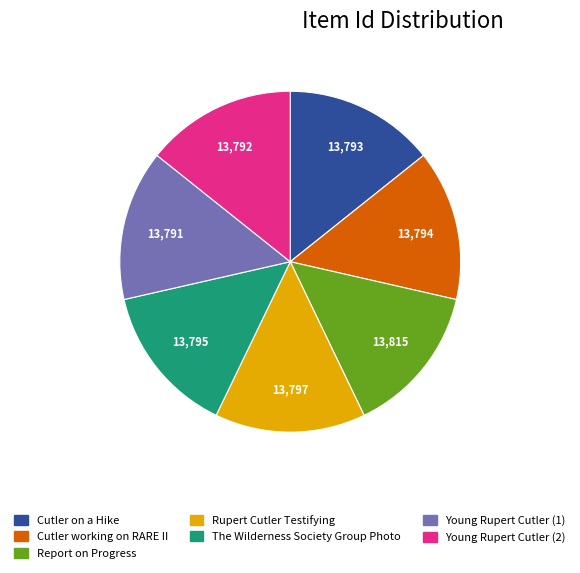

Does Cutler on a Hike account for over 50% of the chart?

No